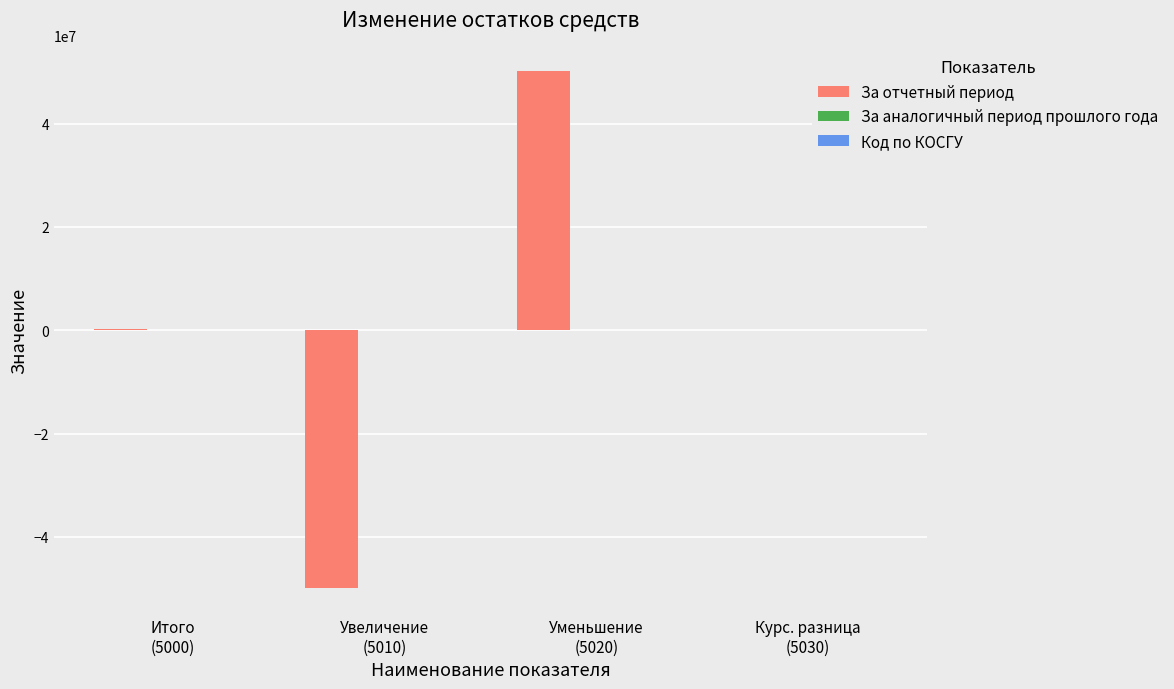

What is the sum of all За отчетный период values?

442447.1